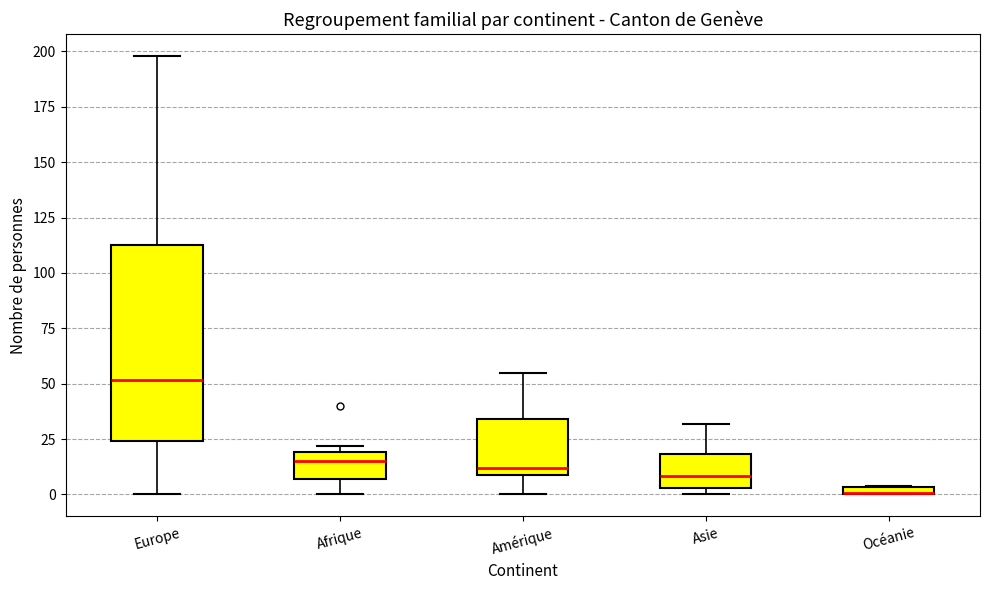

Where is the lower edge of the box for Afrique on the y-axis? The values are not printed on the chart, so give them approximately, as read against the axis.

5